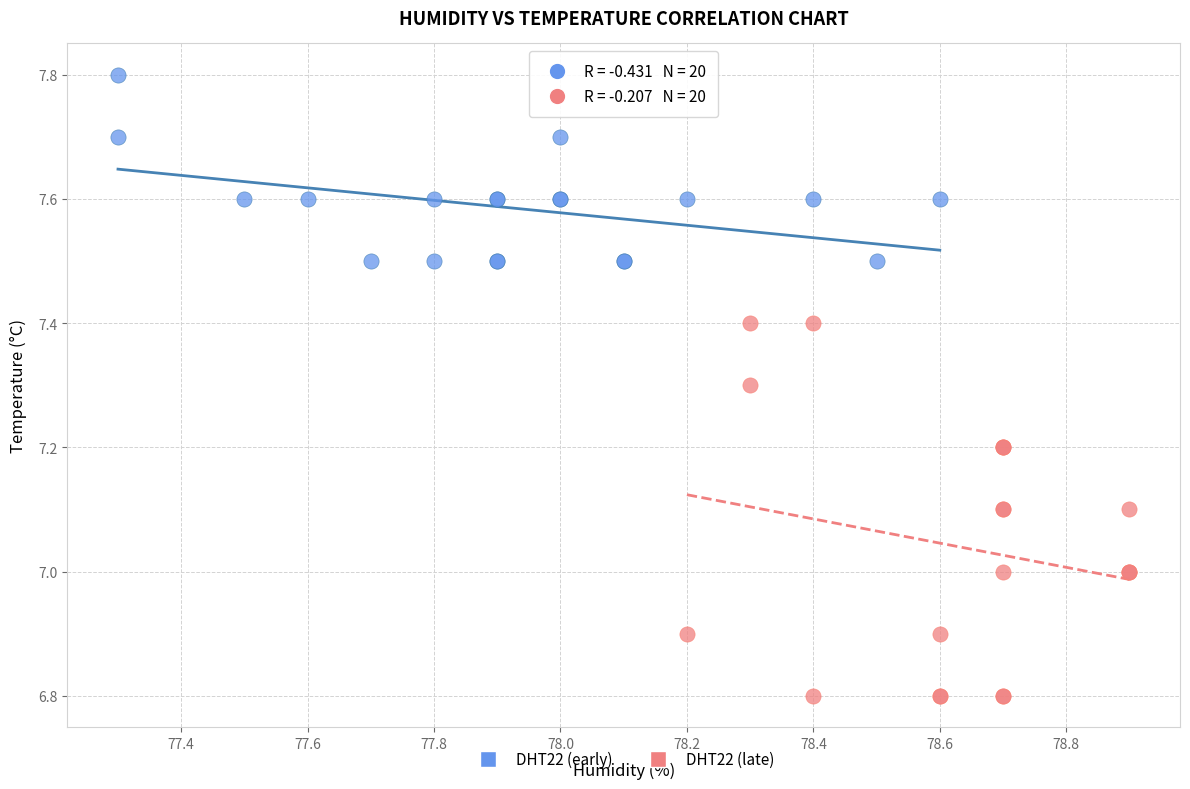

What are all the series names shown in the legend?

DHT22 (early), DHT22 (late)